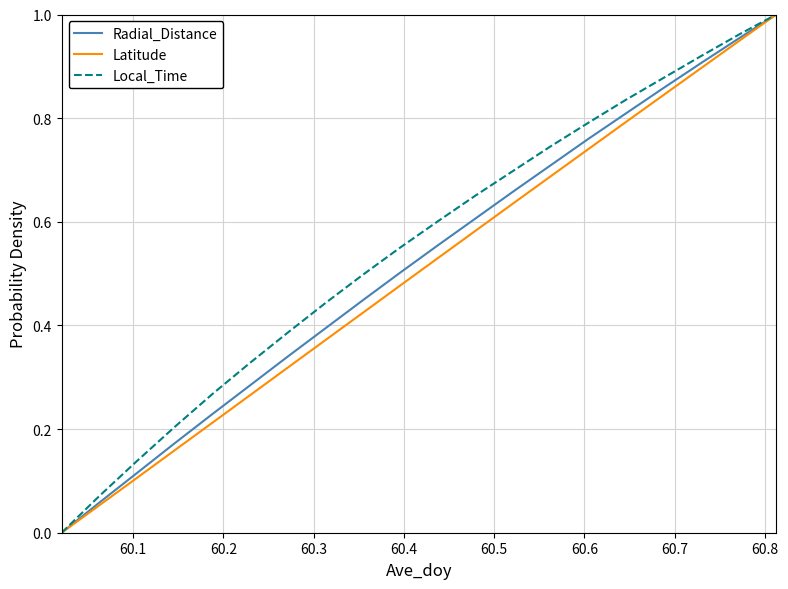

Which series has the largest total across all categories?

Local_Time